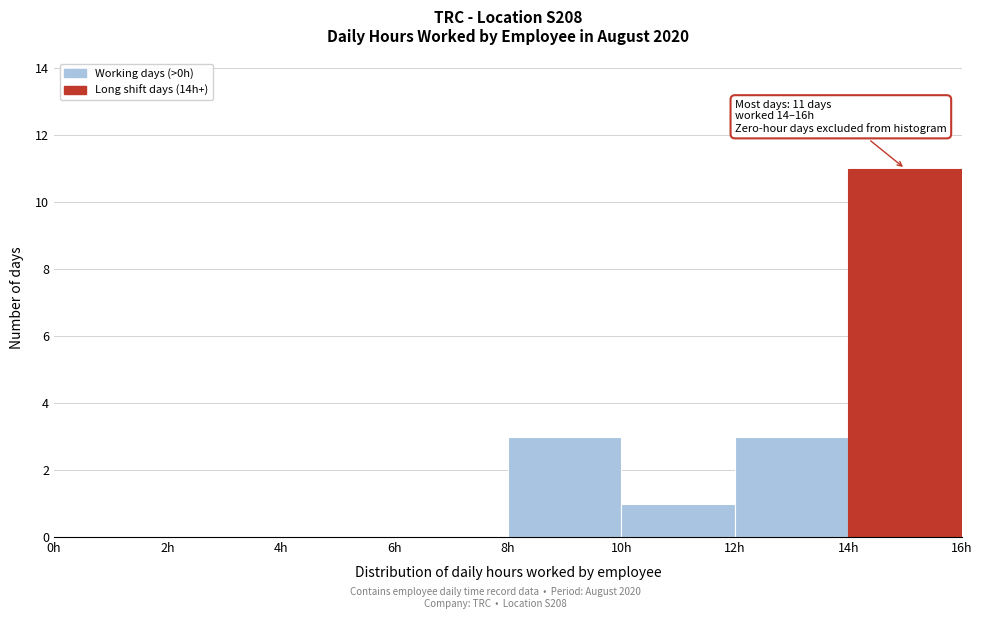

Which range on the x-axis has the tallest bar?

14 to 16